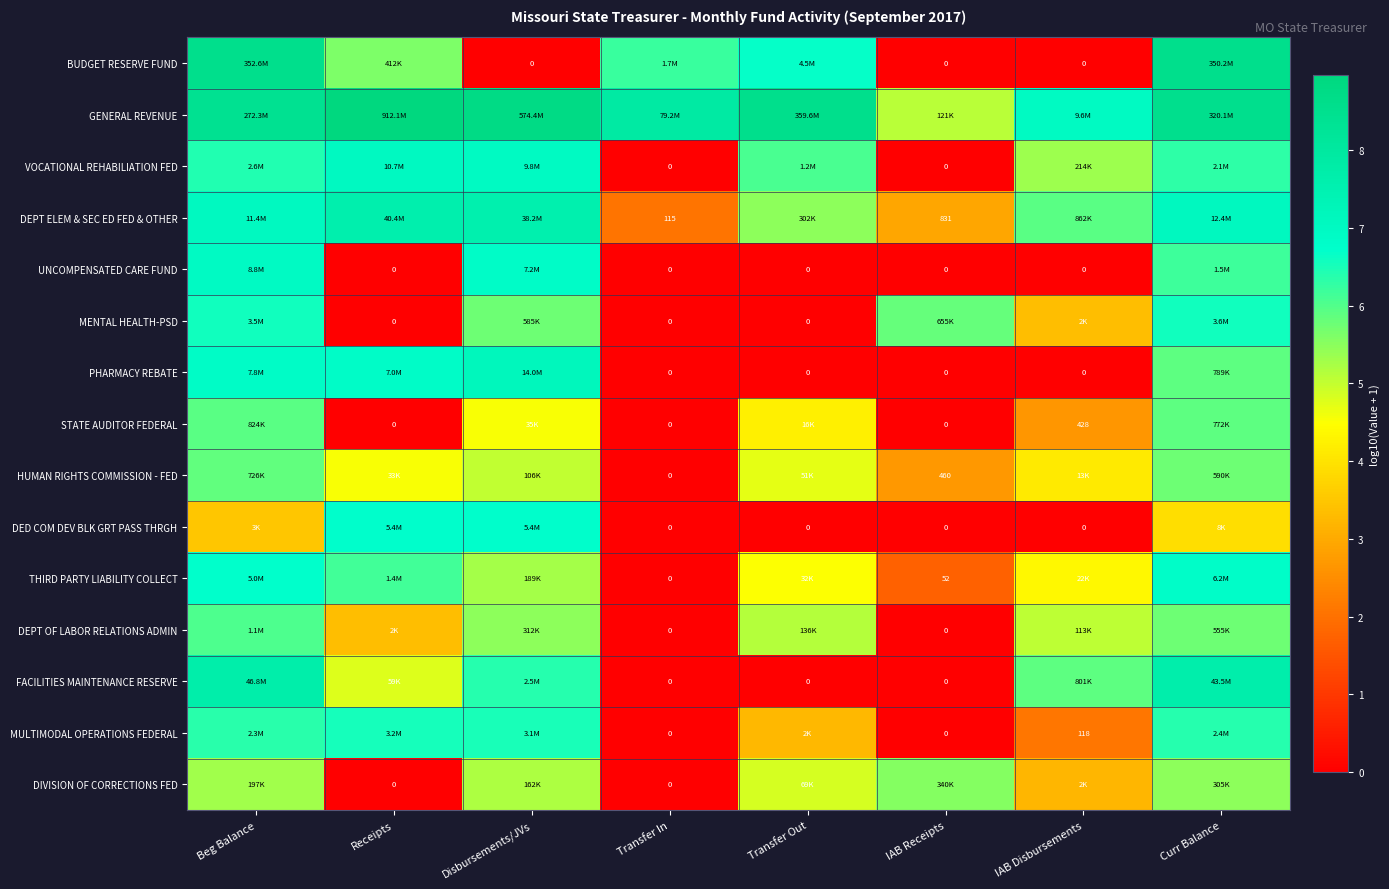

Which series has the widest spread of values?

BUDGET RESERVE FUND